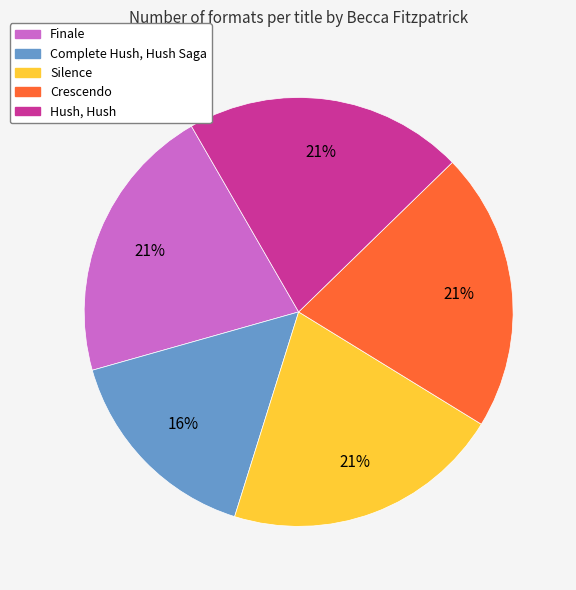

Do Hush, Hush and Silence together represent more than half of the pie?

No